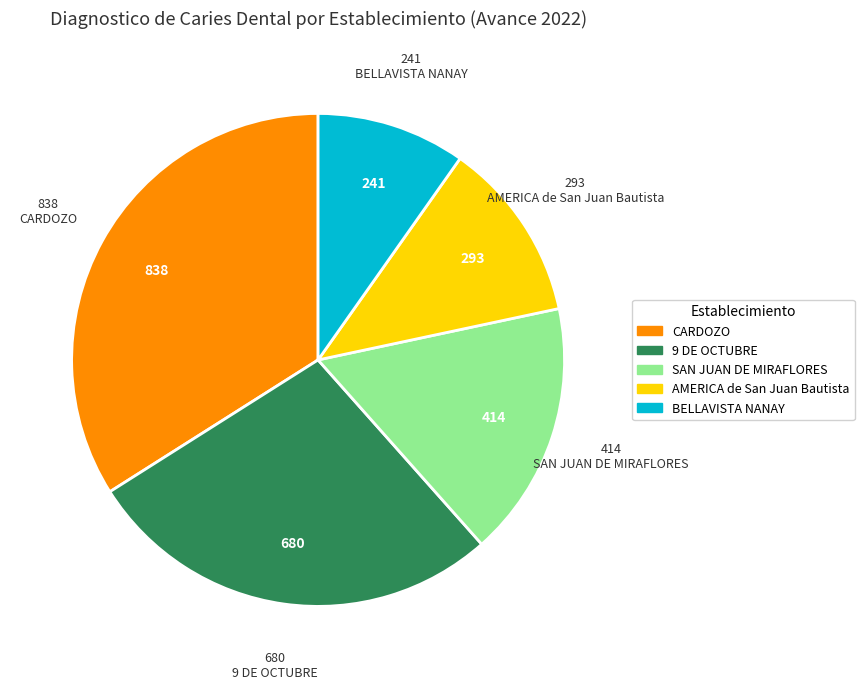

How many segments does this pie chart have?

5